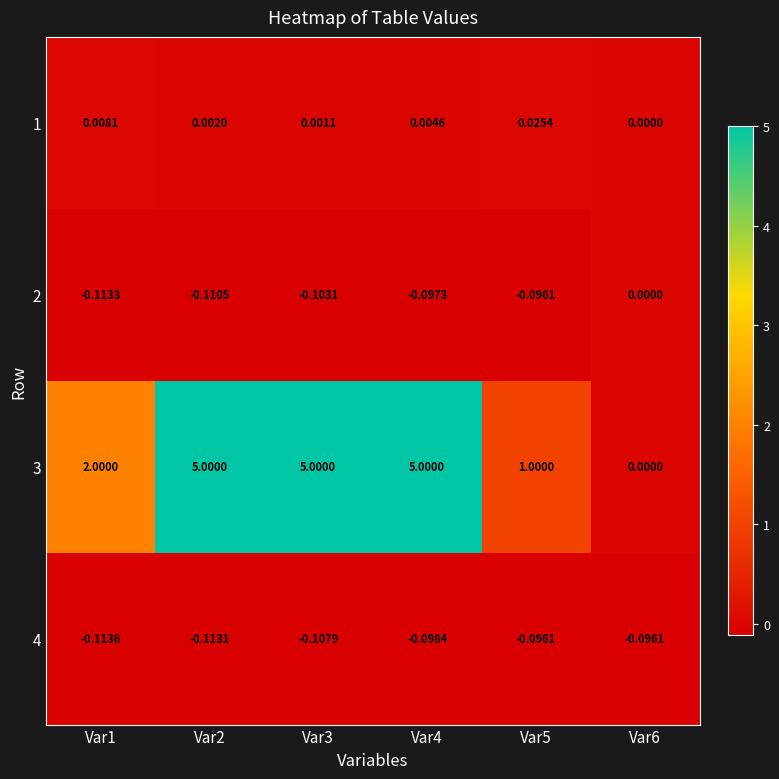

Is the value of 3 at Var4 greater than the value of 2 at Var1?

Yes